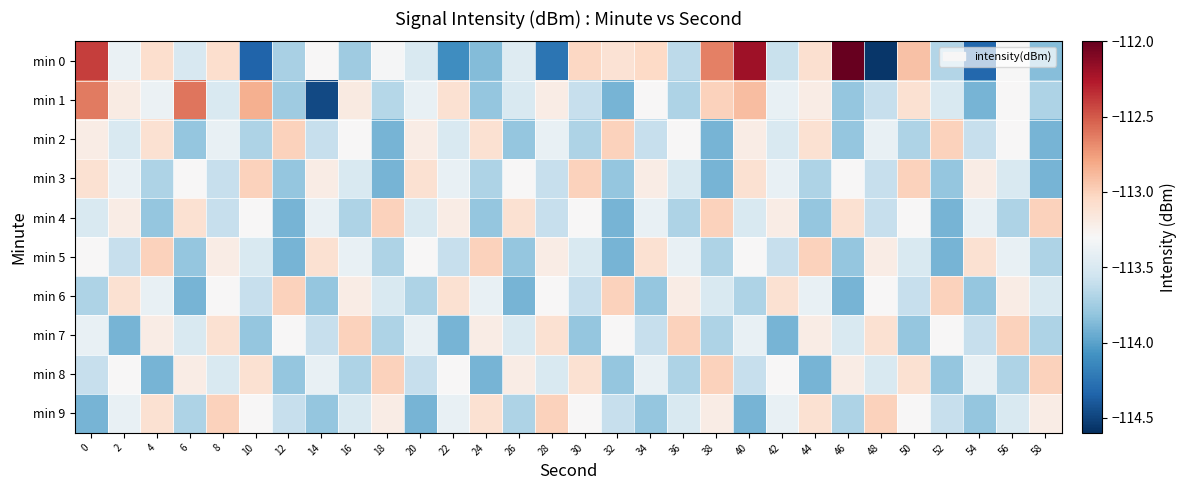

Which series has the largest range (max minus min)?

min 0